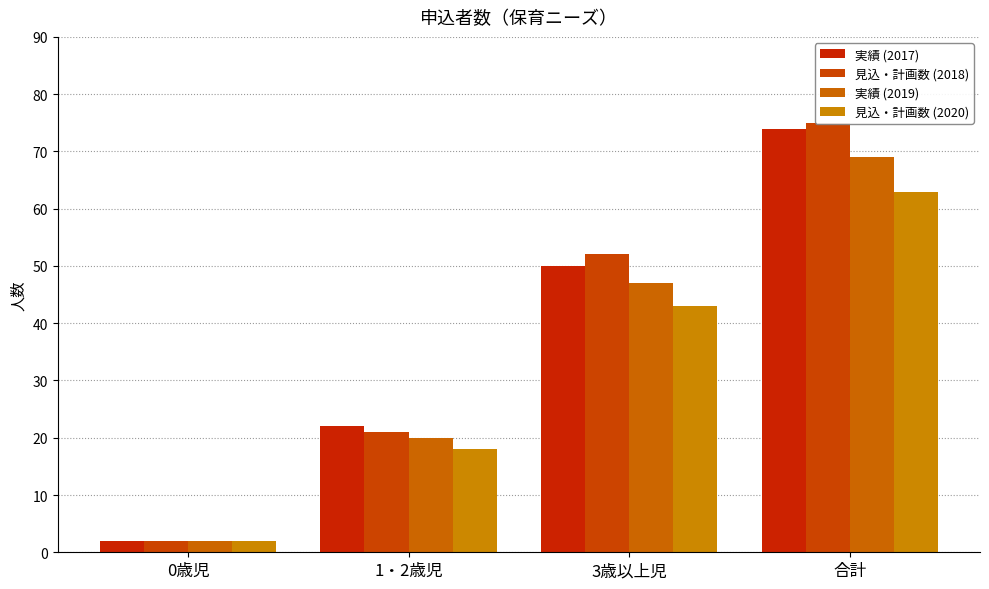

The 見込・計画数 (2020) series shows 43 at 3歳以上児. True or false?

True